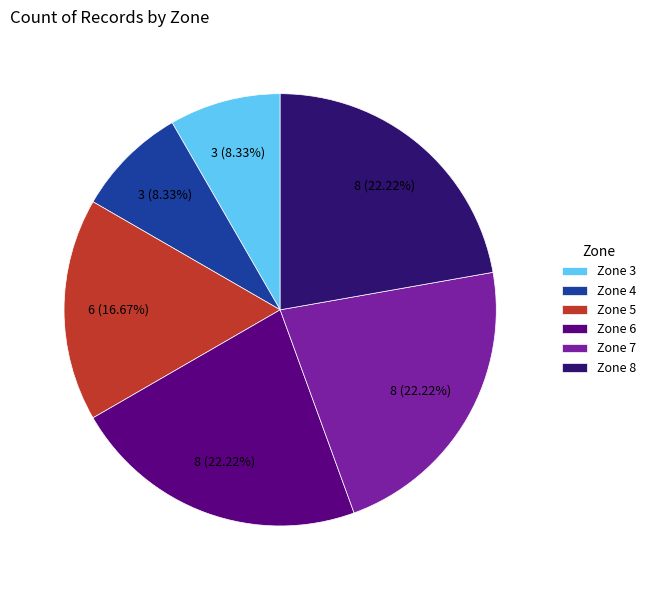

Is the sum of Zone 8 and Zone 4 greater than half?

No